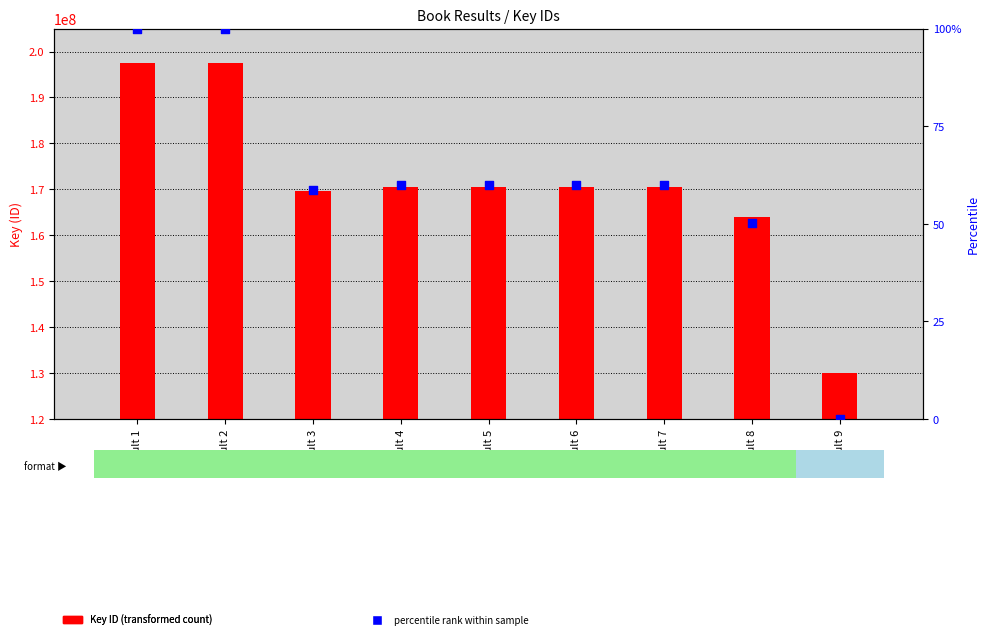

Which series reaches the minimum Y coordinate?

percentile rank within sample